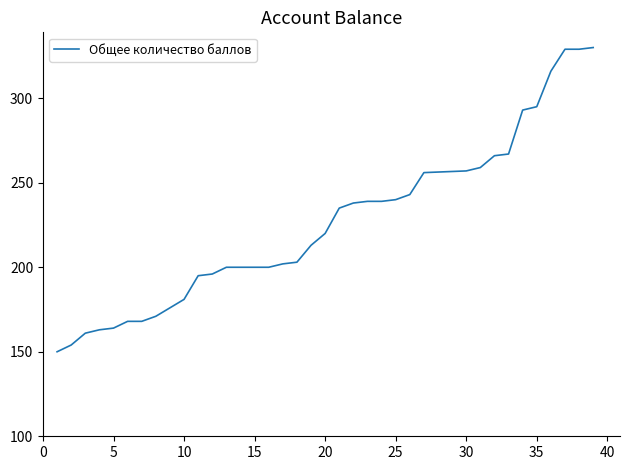

Reading right to left, list all the values displayed in this chart.

330	329	329	316	295	293	267	266	259	257	256	243	240	239	239	238	235	220	213	203	202	200	200	200	200	196	195	181	176	171	168	168	164	163	161	154	150